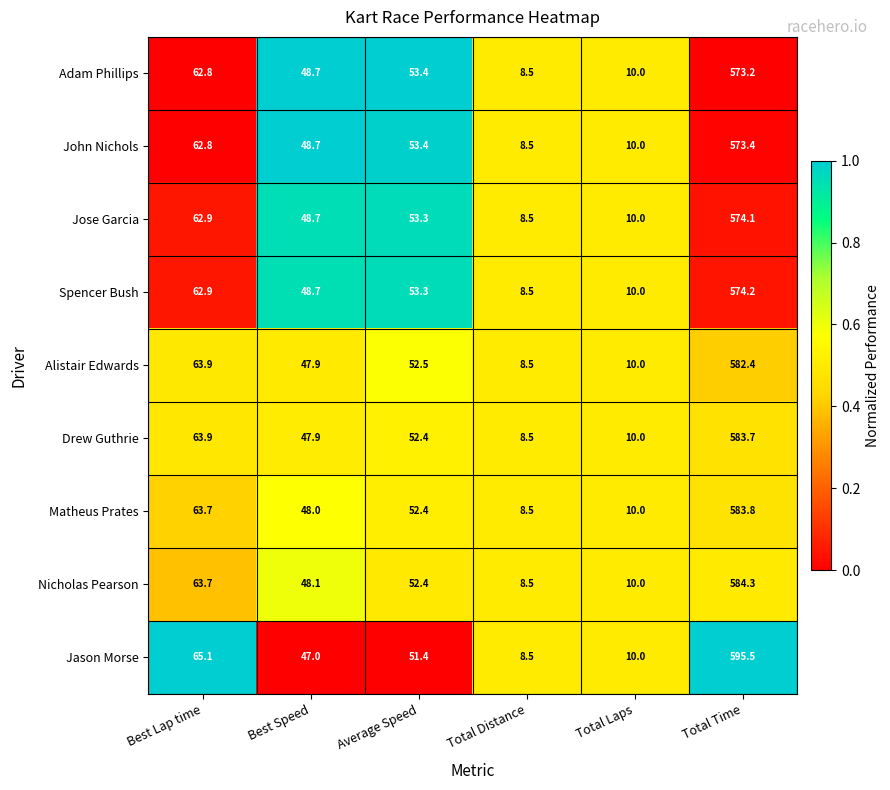

At which label is Matheus Prates closest to 296?

Best Lap time